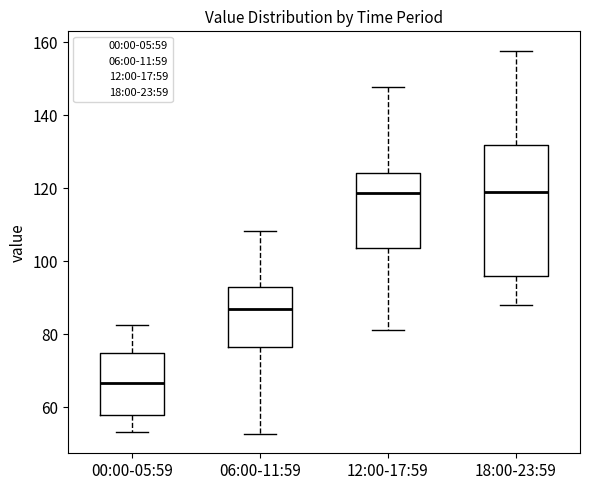

Which box is the tallest, from its lower edge to its upper edge?

18:00-23:59